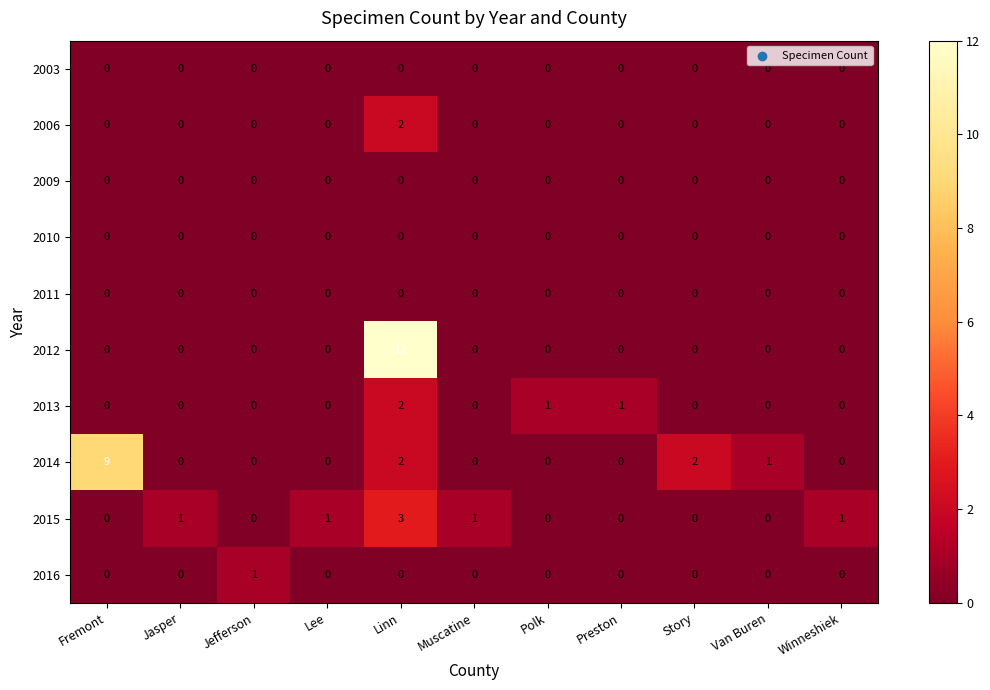

Which series has the widest spread of values?

2012